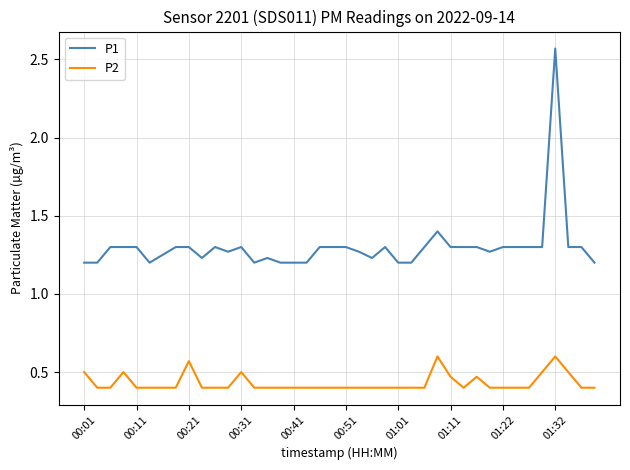

What is the sum of all P1 values?

52.0